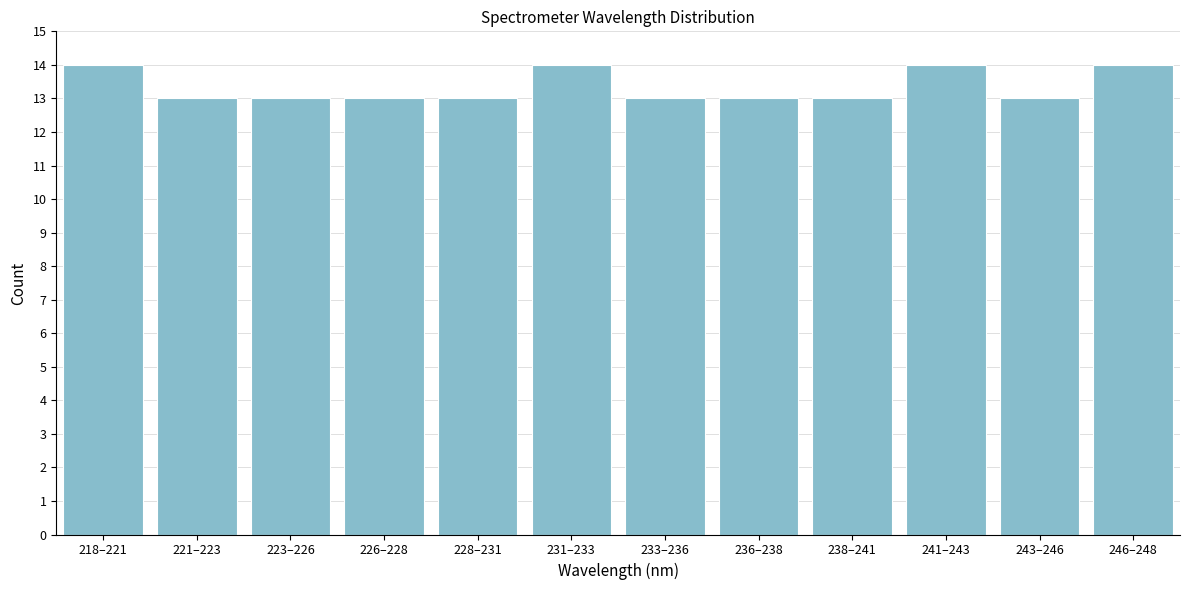

Reading left to right, what are all the values shown in this chart?

14	13	13	13	13	14	13	13	13	14	13	14